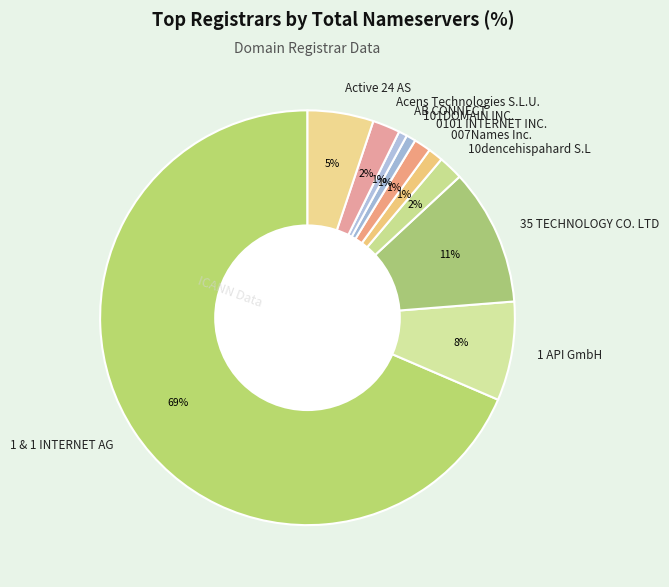

What is the largest slice in the pie chart?

1 & 1 INTERNET AG